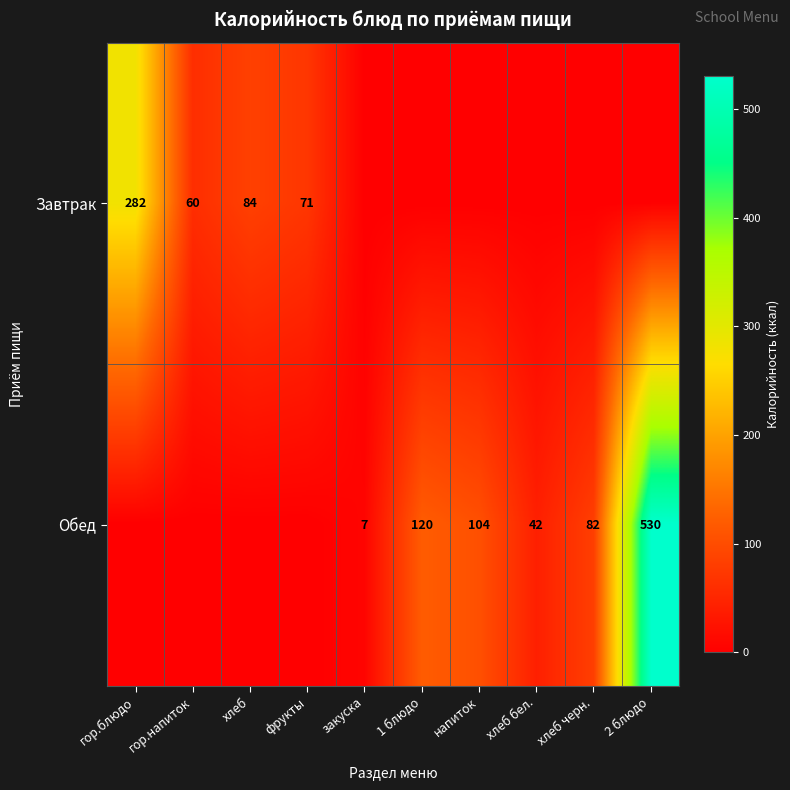

What is the difference between the highest and lowest values at хлеб бел.?

42